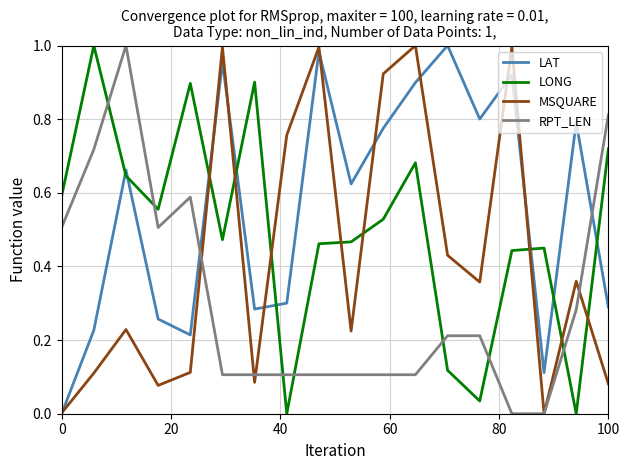

How many times do RPT_LEN and LONG cross each other?

7